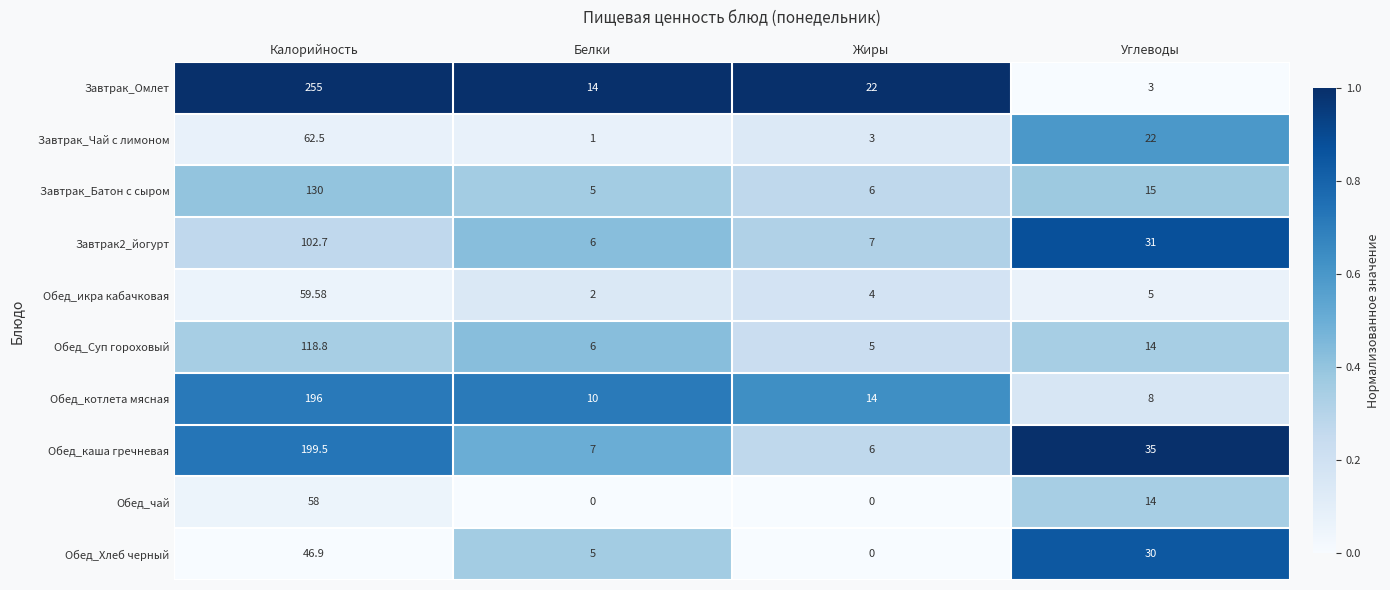

At which category is the sum across all series the highest?

Калорийность